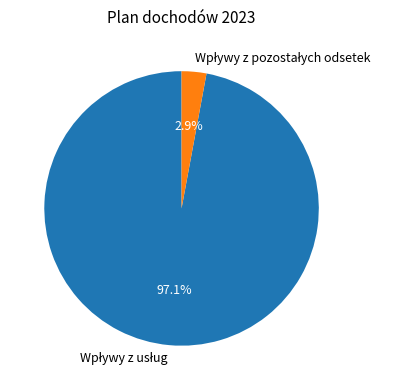

Is there any slice that represents more than half of the pie?

Yes